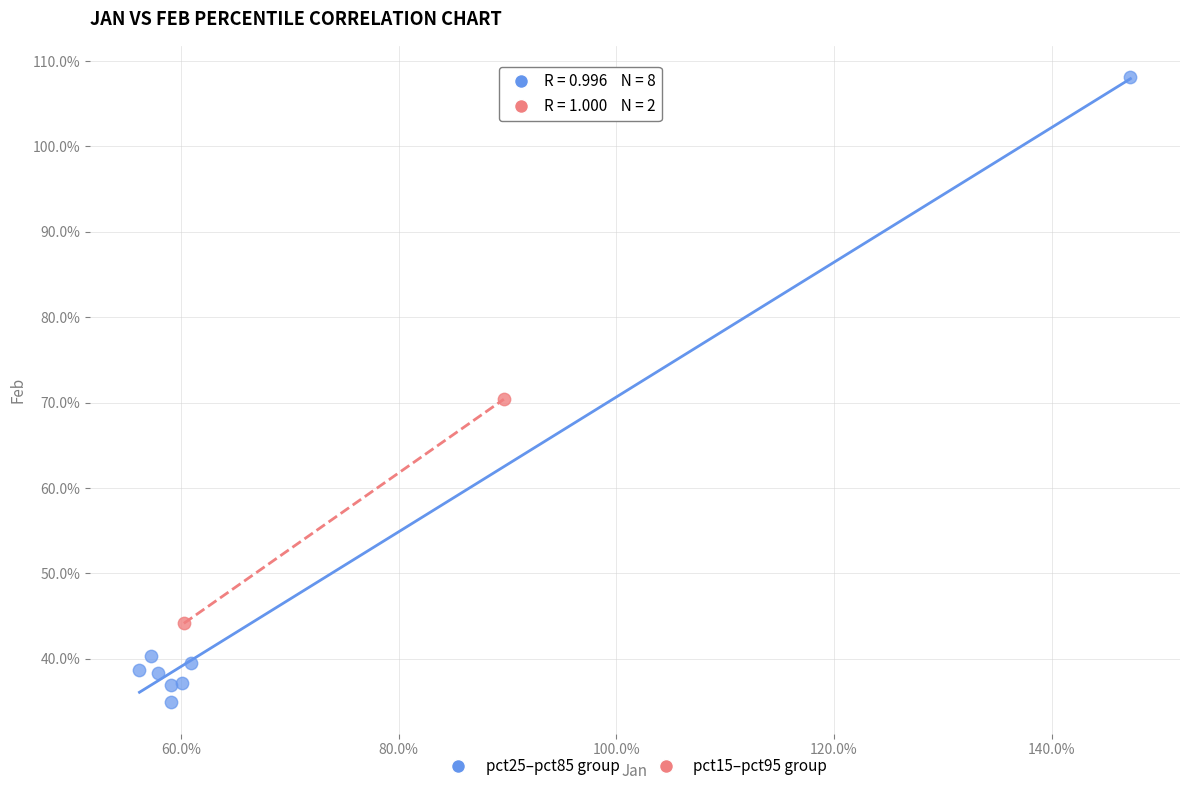

Which series contains the highest Y value?

pct25–pct85 group